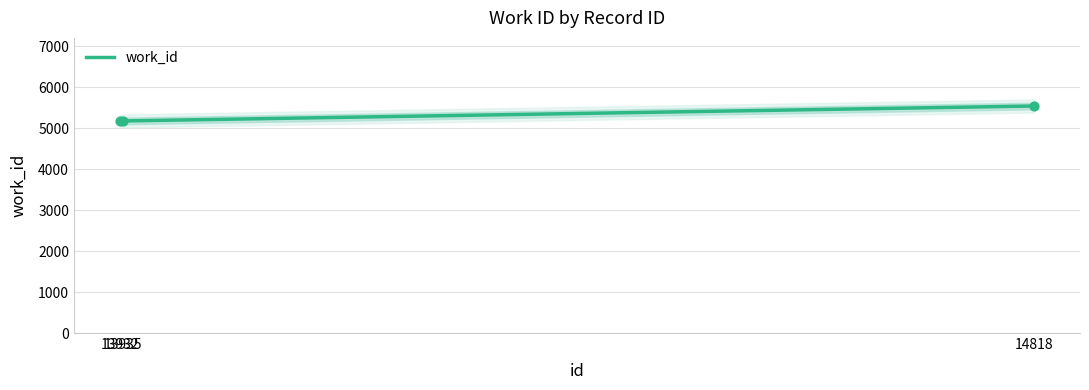

Between 14818 and 13935, which is larger?

14818